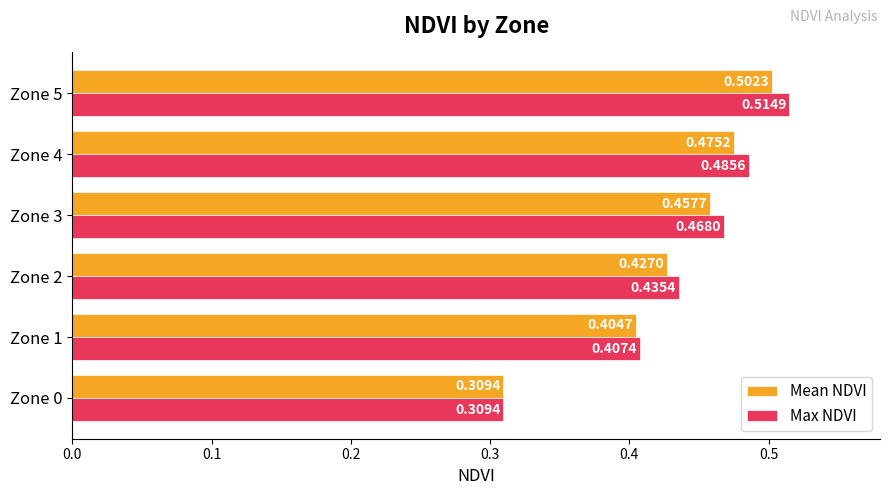

What are all the series names shown in the legend?

Mean NDVI, Max NDVI